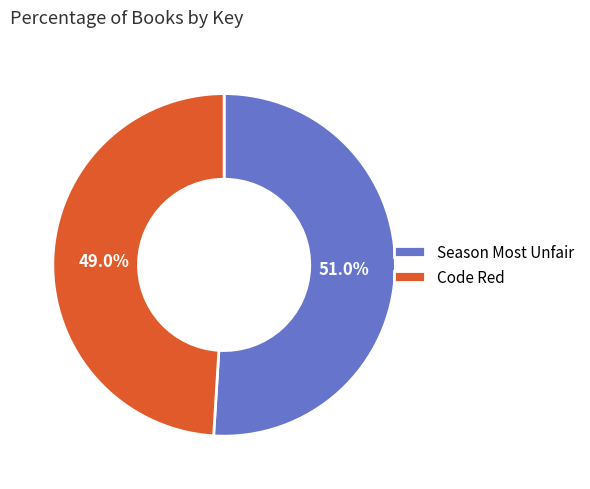

Rank the categories by value from highest to lowest.

Season Most Unfair, Code Red